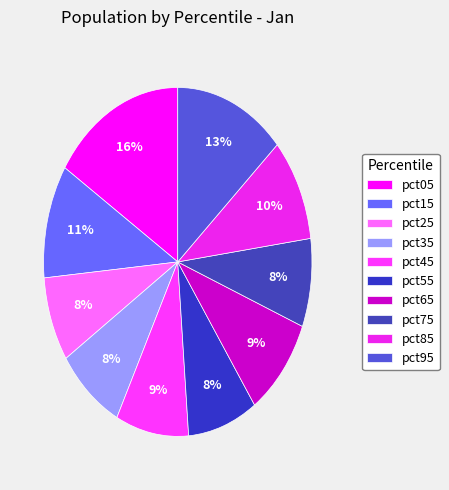

How many segments does this pie chart have?

10